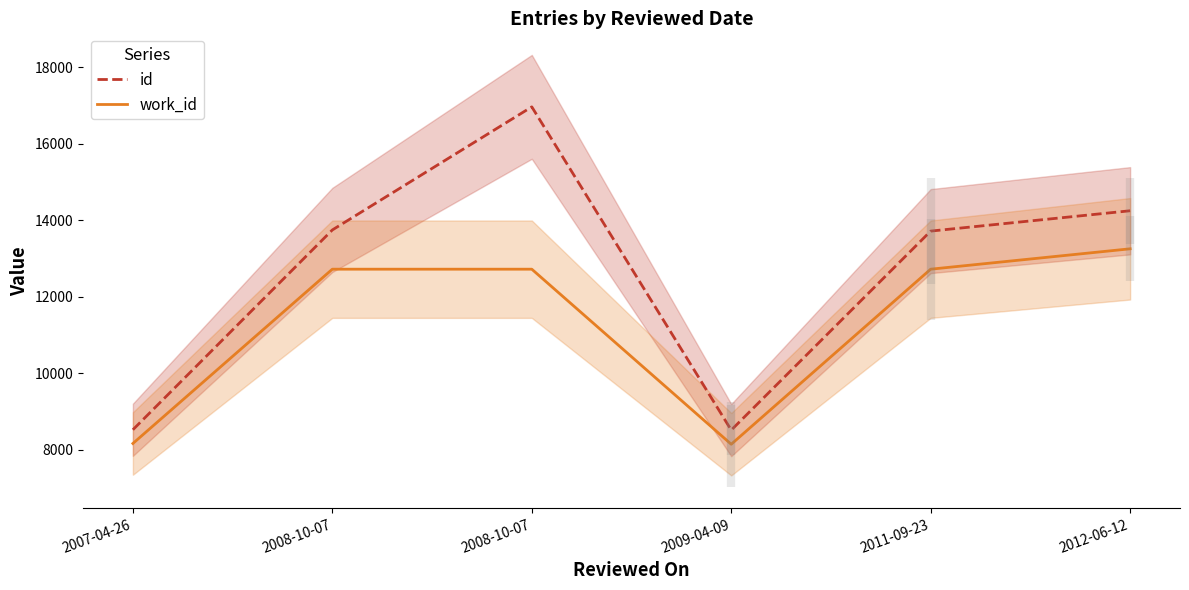

Which series has the widest spread of values?

id